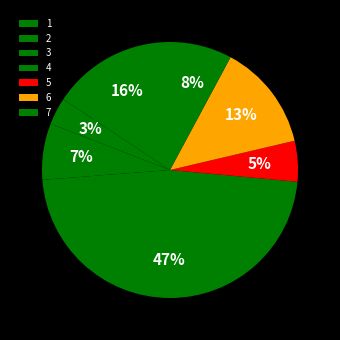

Which category has the biggest portion of the pie?

4